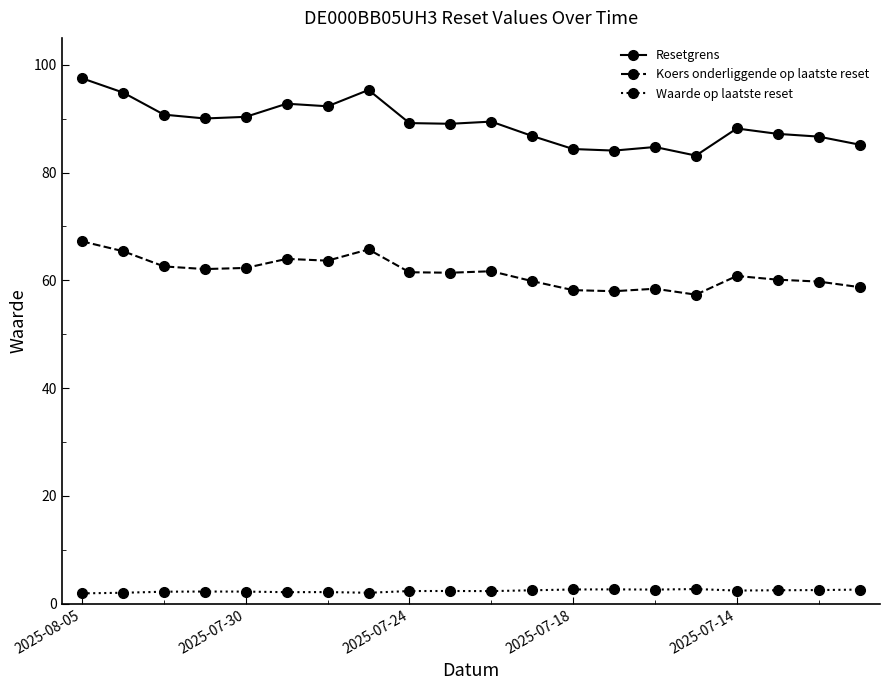

What is the sum of all Waarde op laatste reset values?

47.3